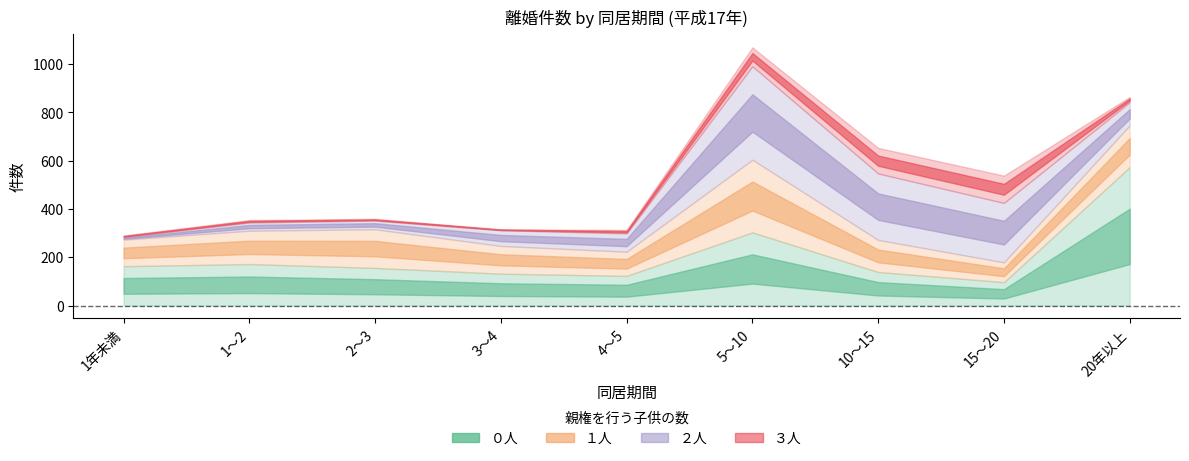

What is the difference between the highest and lowest values at 3～4?

128